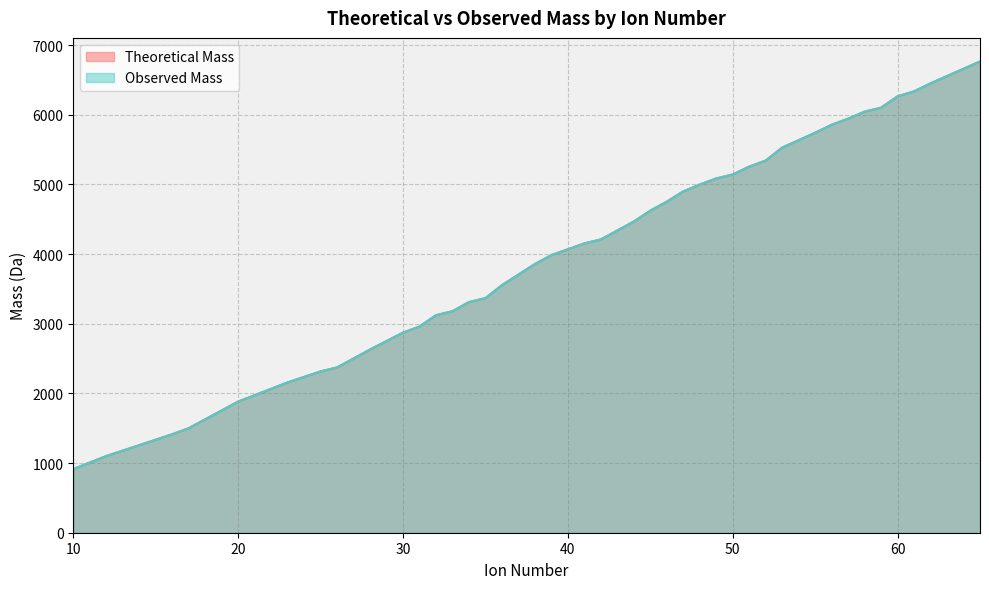

Is it true that Theoretical Mass equals 931.7 at 33?

False